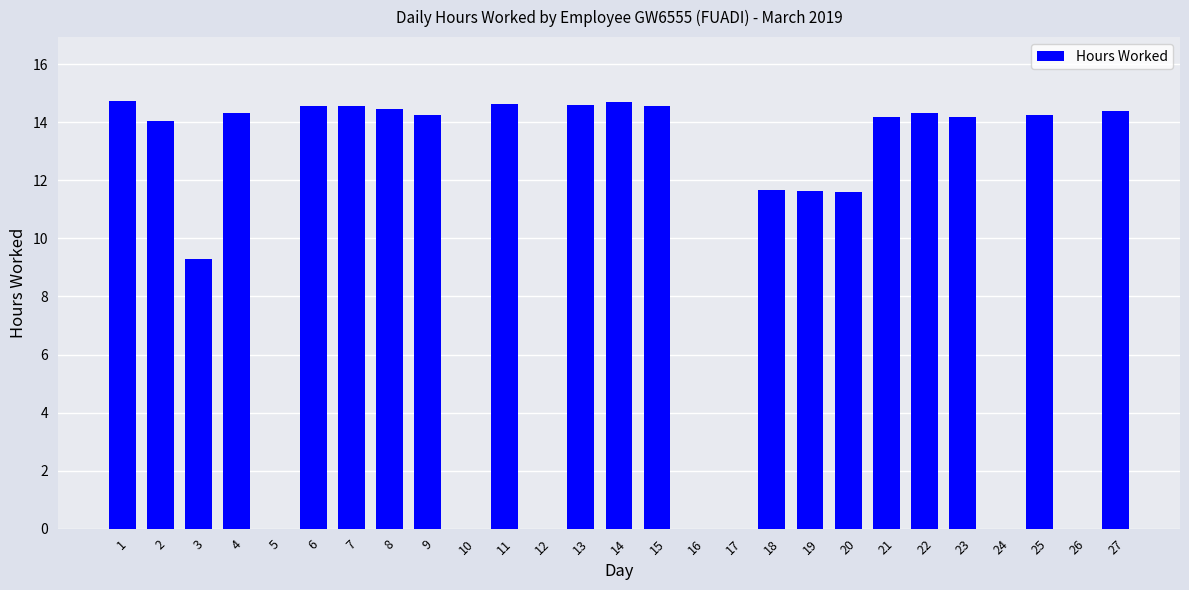

At which label does the data first exceed 14?

1